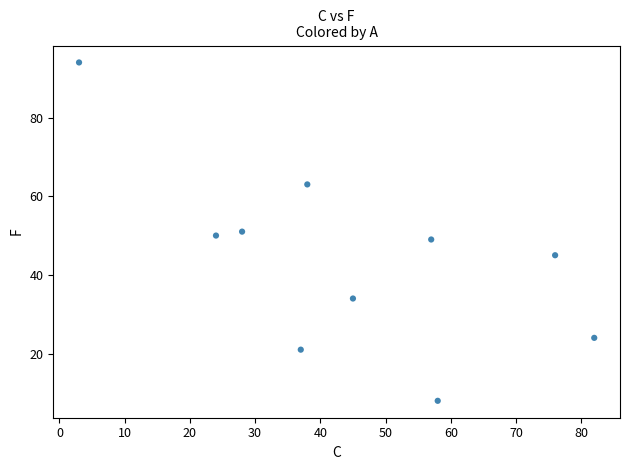

What is the range of X values (max minus min)?

79